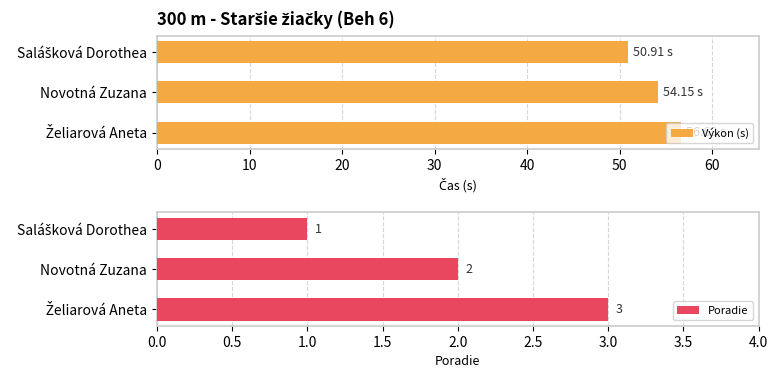

What is the sum of all Výkon (s) values?

161.7